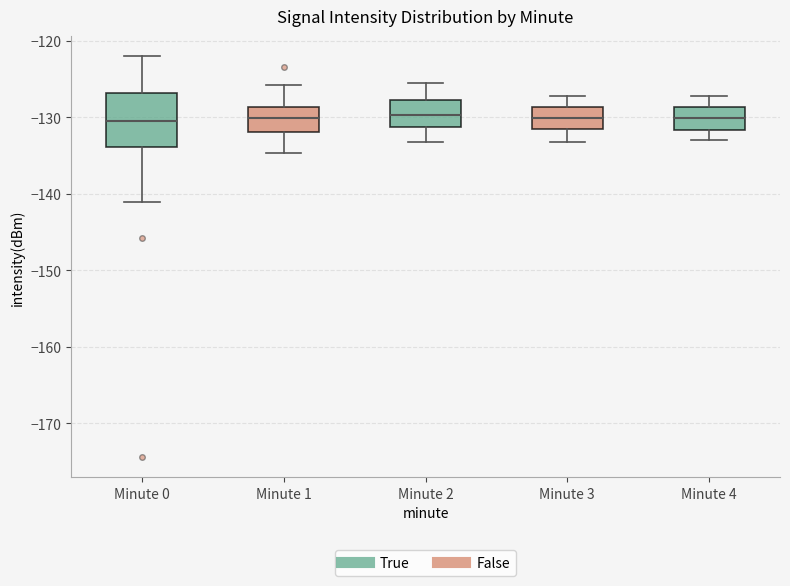

Where is the lower edge of the box for Minute 4 on the y-axis? The values are not printed on the chart, so give them approximately, as read against the axis.

-132